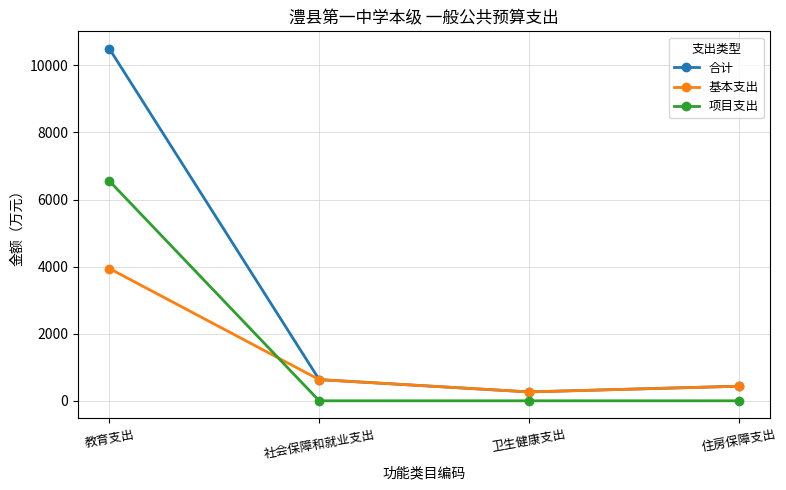

What position from the right is 卫生健康支出?

2